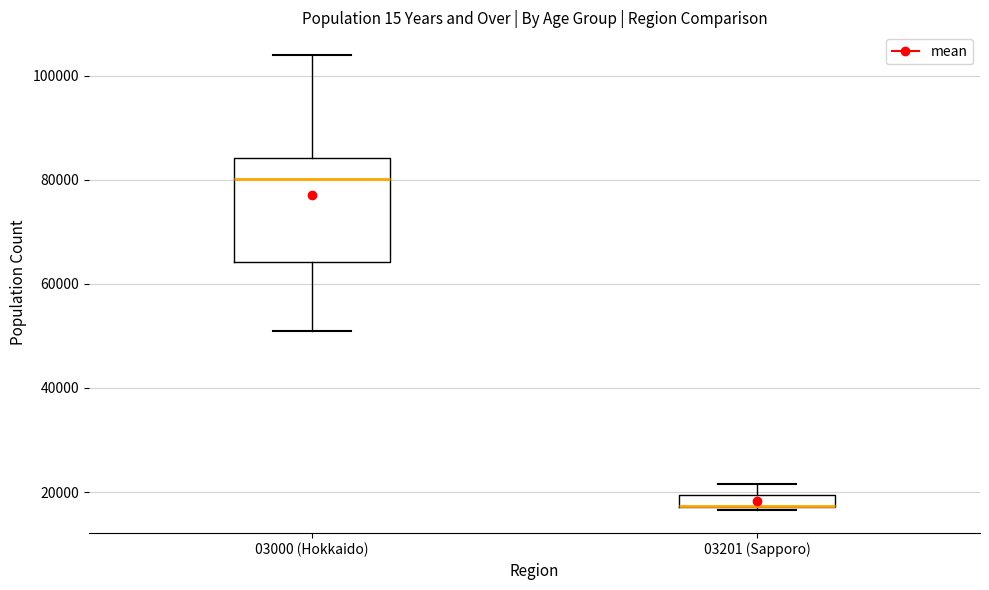

Comparing the boxes themselves (not the whiskers), which one is the tallest?

03000 (Hokkaido)